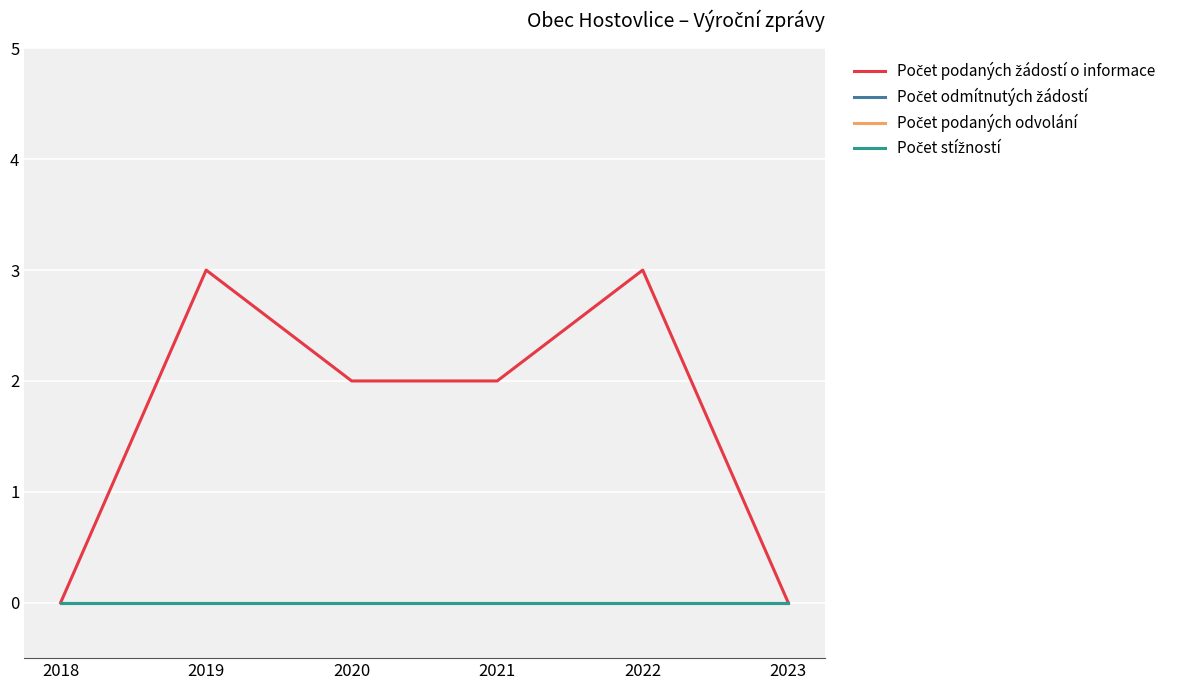

Which label corresponds to the smallest value in the chart?

2018